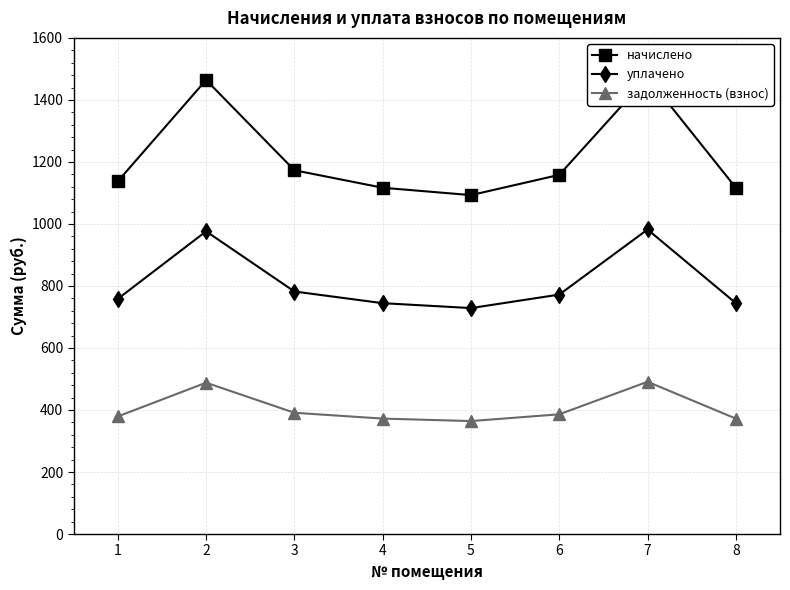

How many lines are shown in the chart?

3